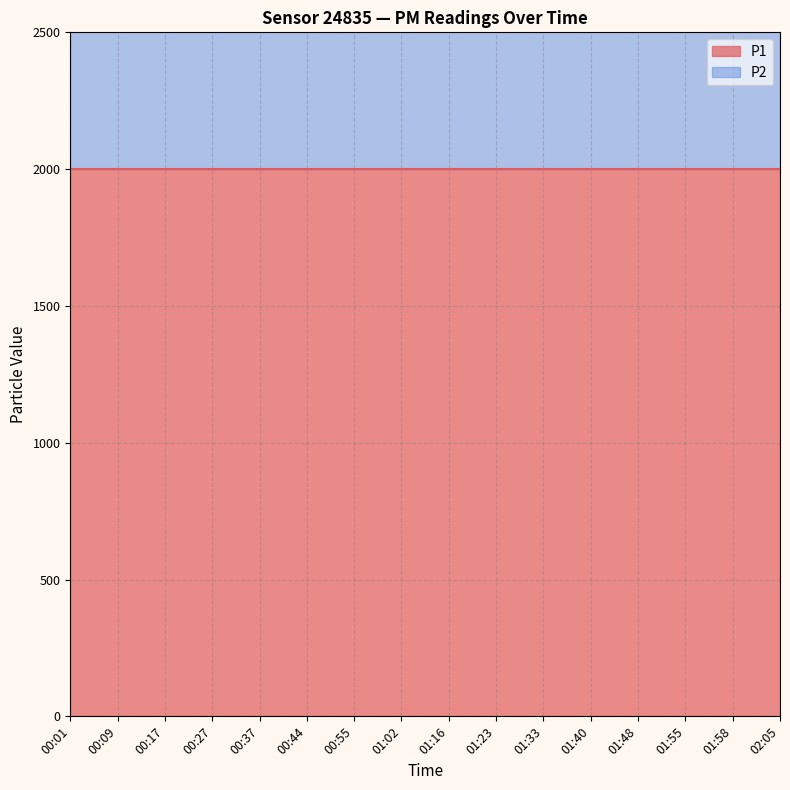

True or false: P2 and P1 cross at least once.

False